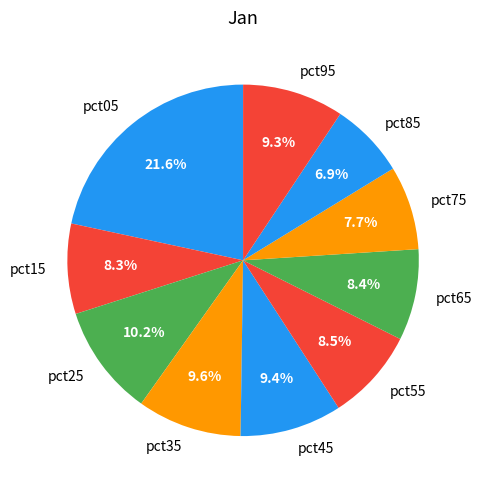

To the nearest percent, what is the difference between the pct05 and pct15 slice percentages?

13%